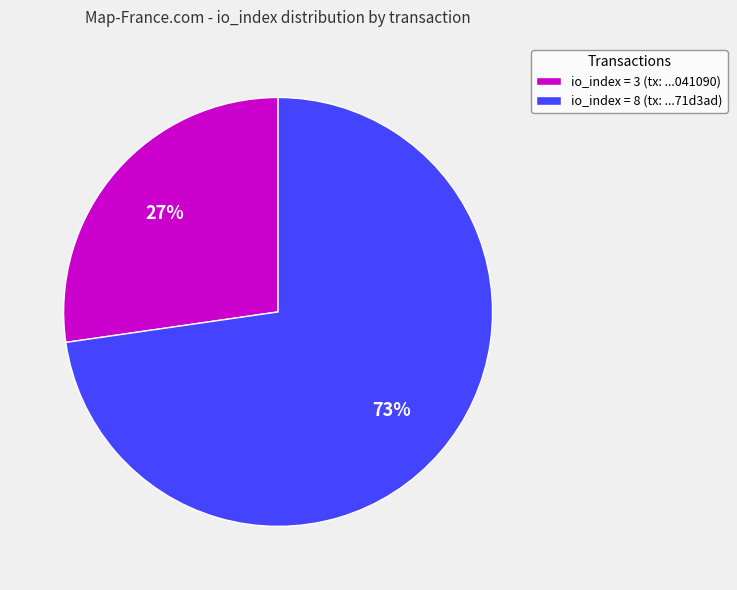

Combined, do io_index = 3 (tx: ...041090) and io_index = 8 (tx: ...71d3ad) account for over 50%?

Yes